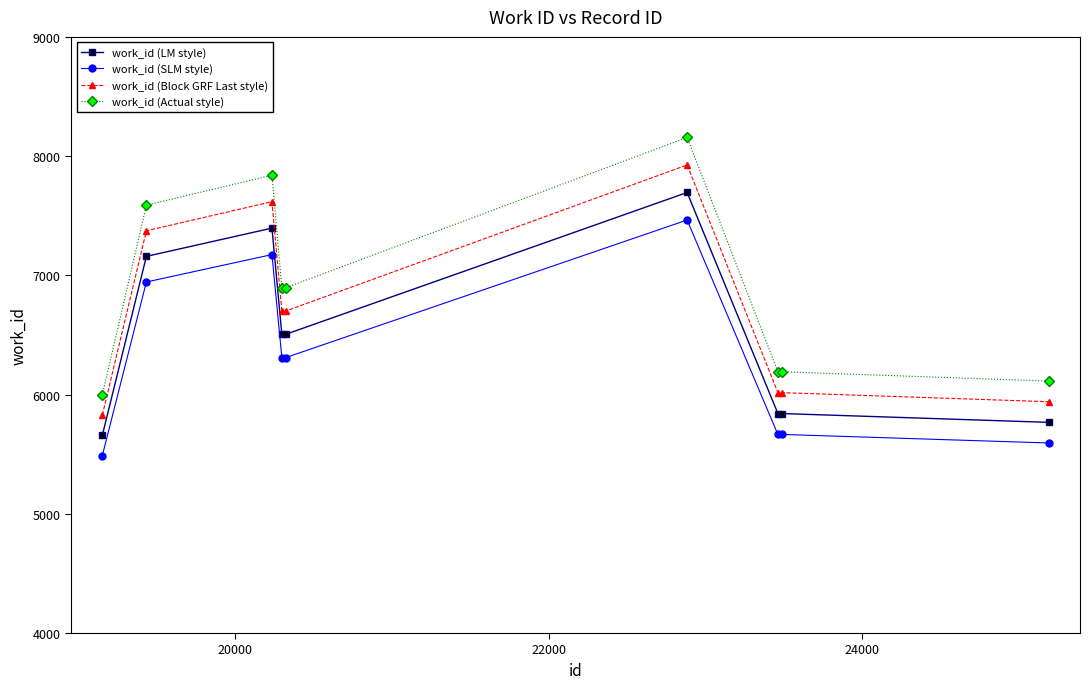

Which series has the widest spread of values?

work_id (Actual style)